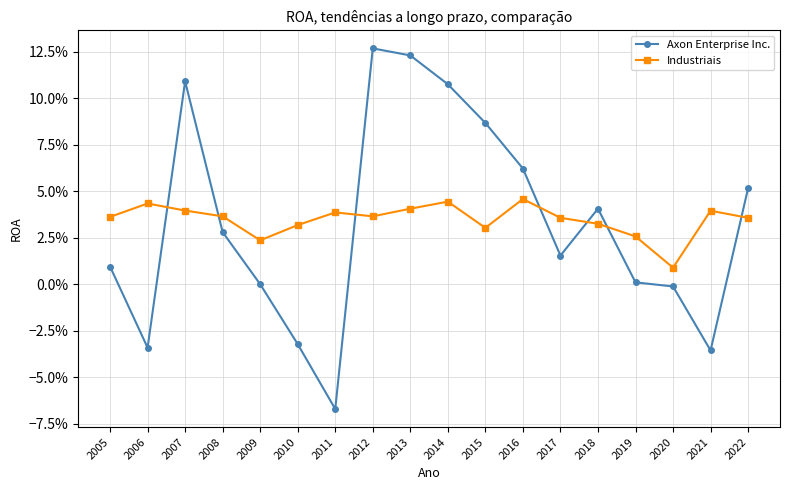

Does the chart have visible grid lines?

Yes